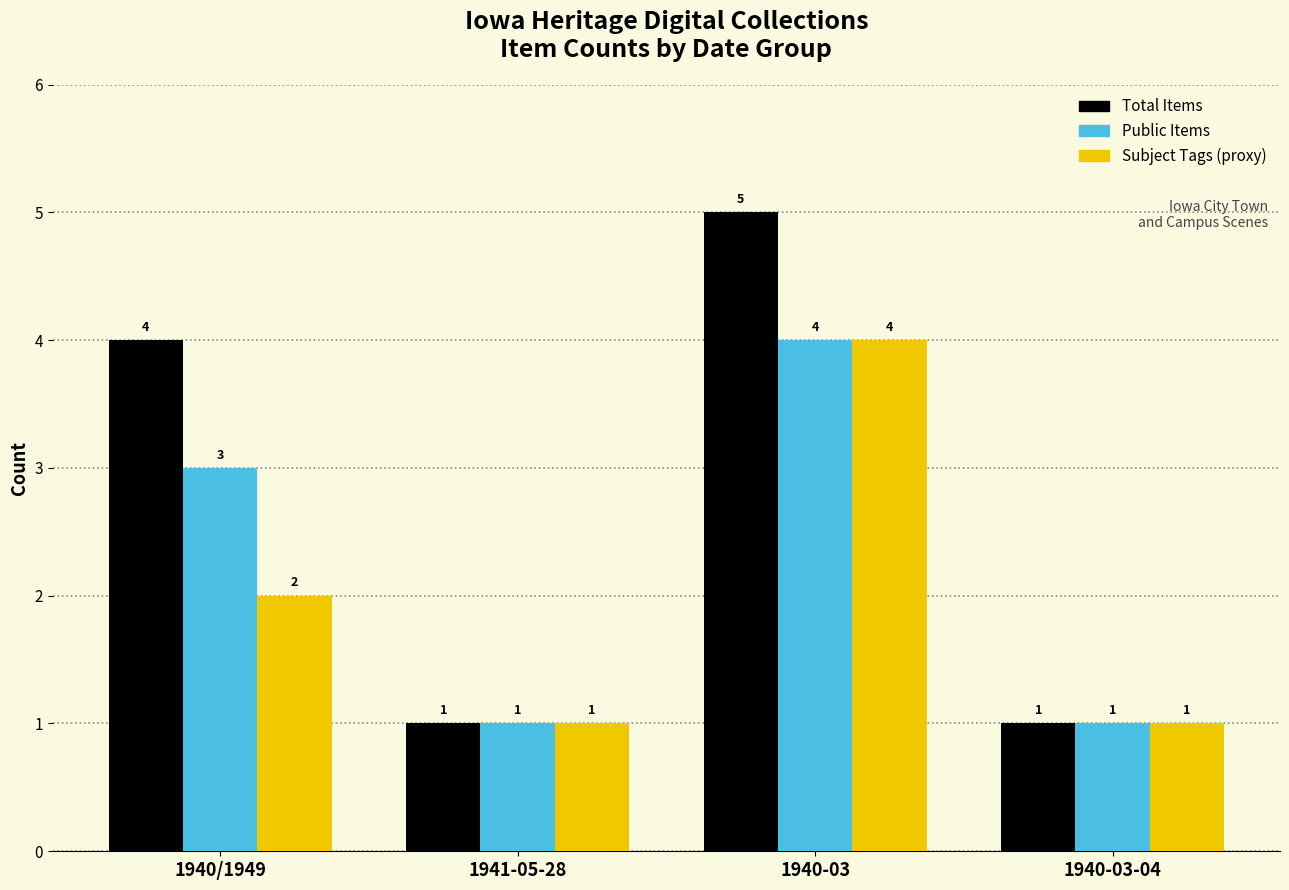

Rank the series by their average value, from highest to lowest.

Total Items, Public Items, Subject Tags (proxy)